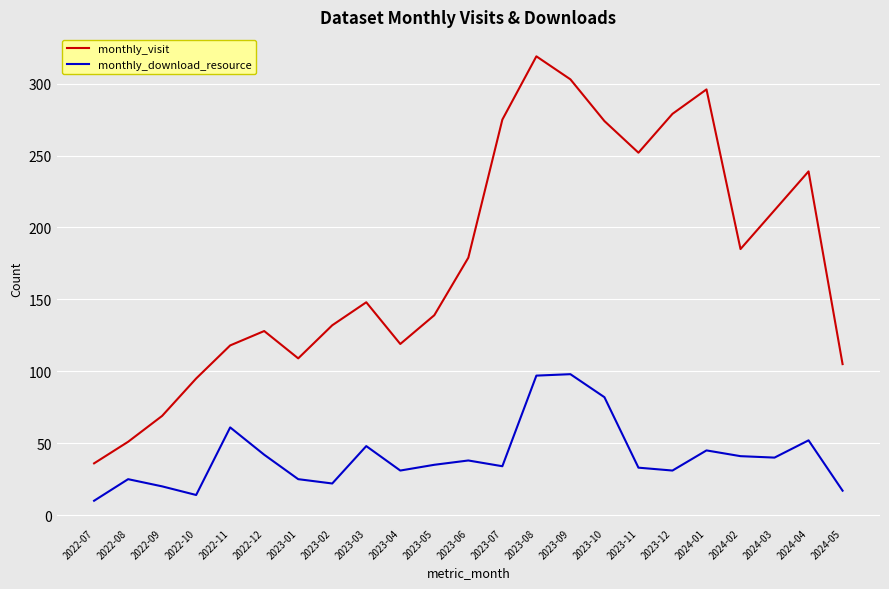

True or false: monthly_download_resource has more than 0 points higher than both neighbors.

True